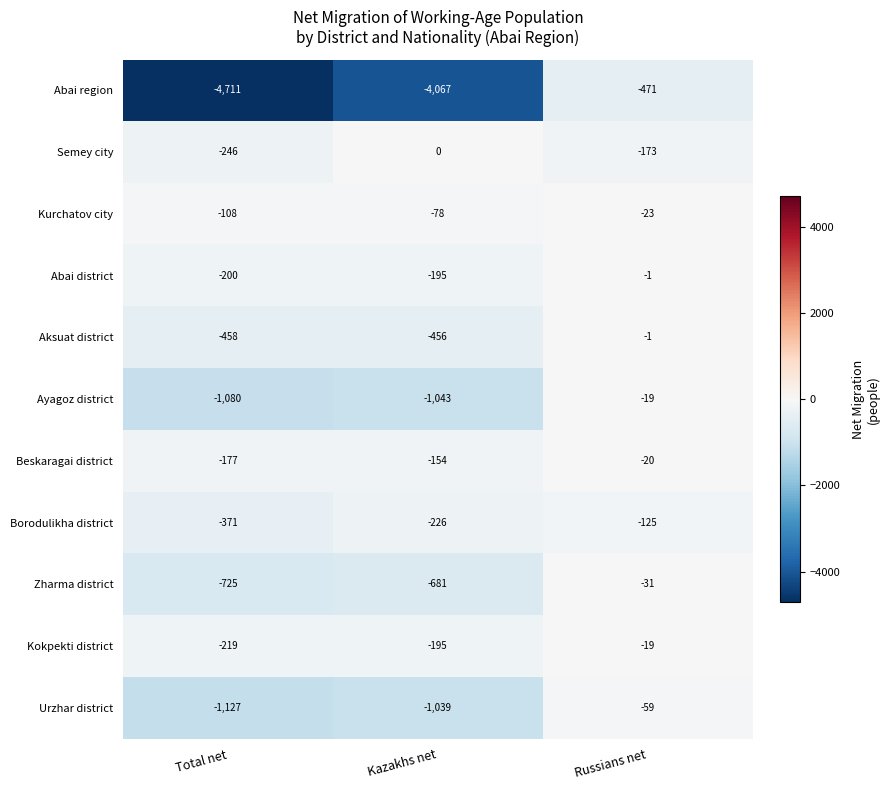

The value of Beskaragai district at Kazakhs net is -154. True or false?

True